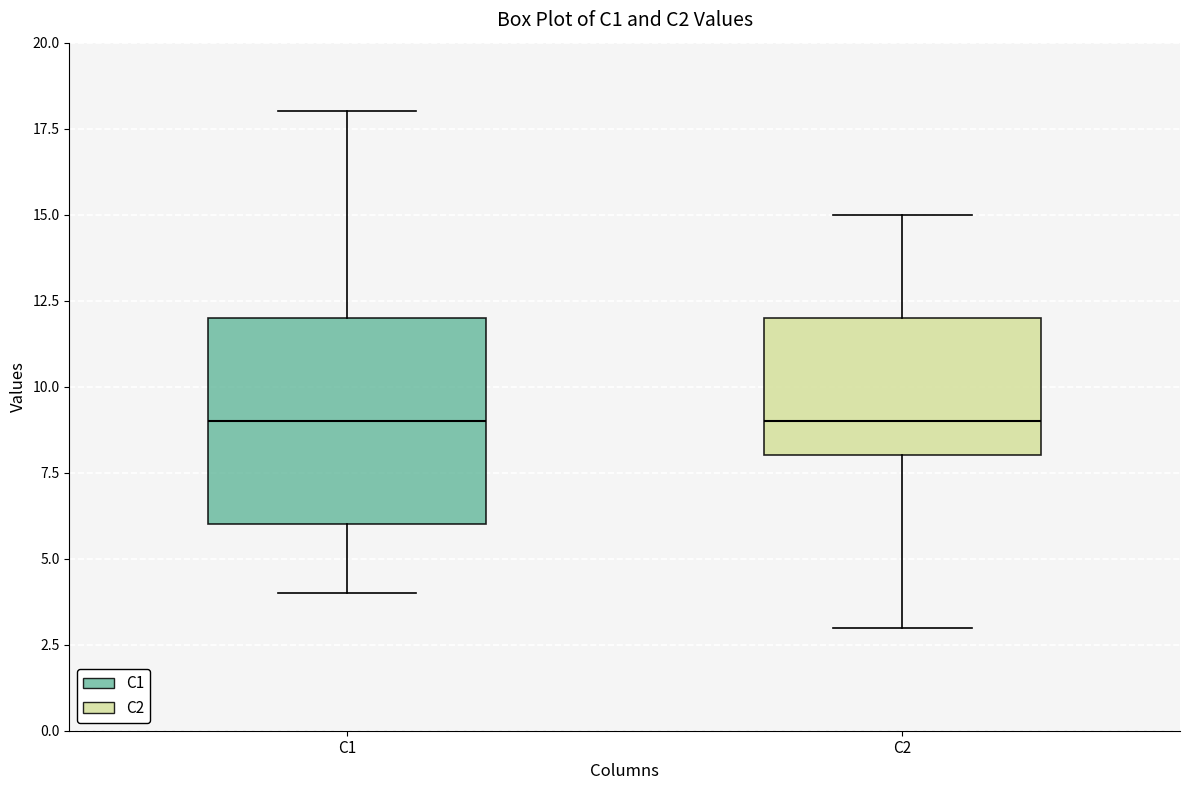

Where does the upper whisker of the box for C1 end on the y-axis? The values are not printed on the chart, so give them approximately, as read against the axis.

18